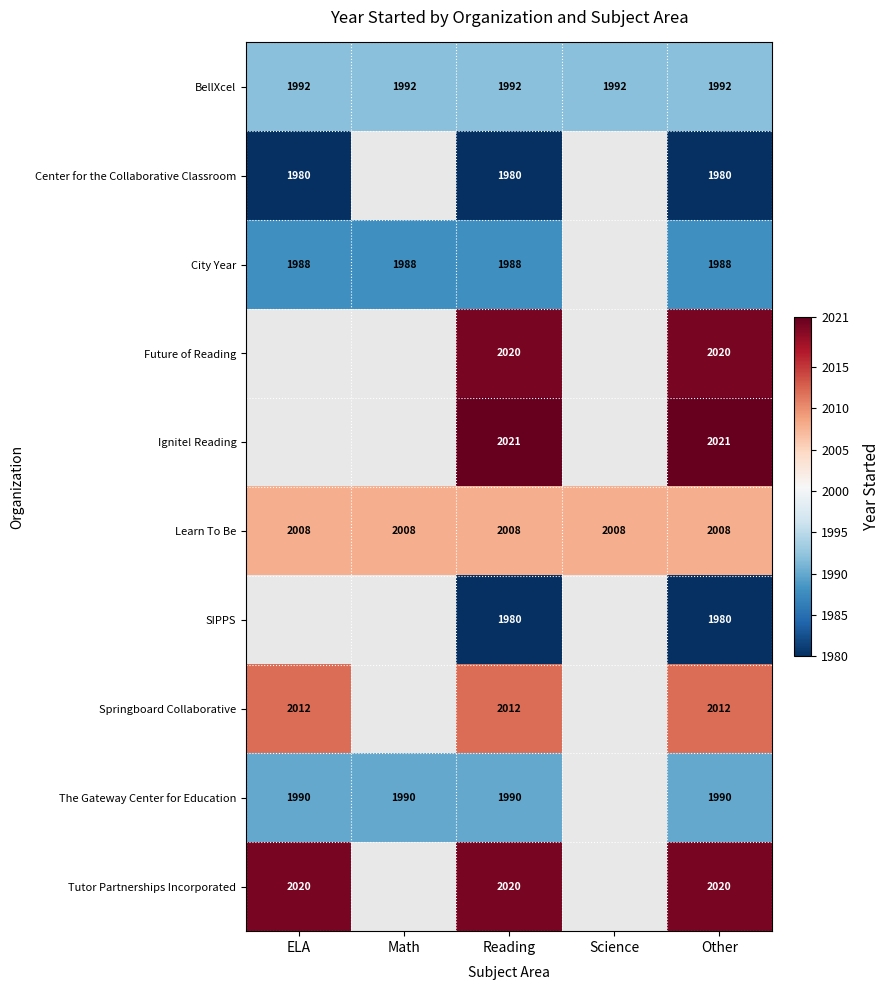

The value of Learn To Be at ELA is 931.8. True or false?

False